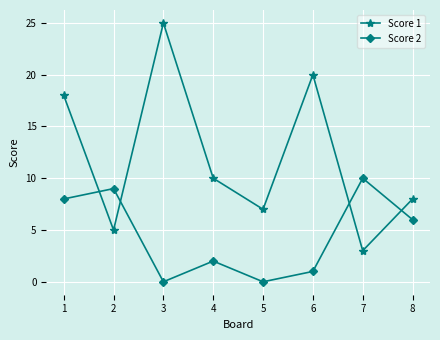

In Score 1, how many points are lower than both neighbors (excluding endpoints)?

3